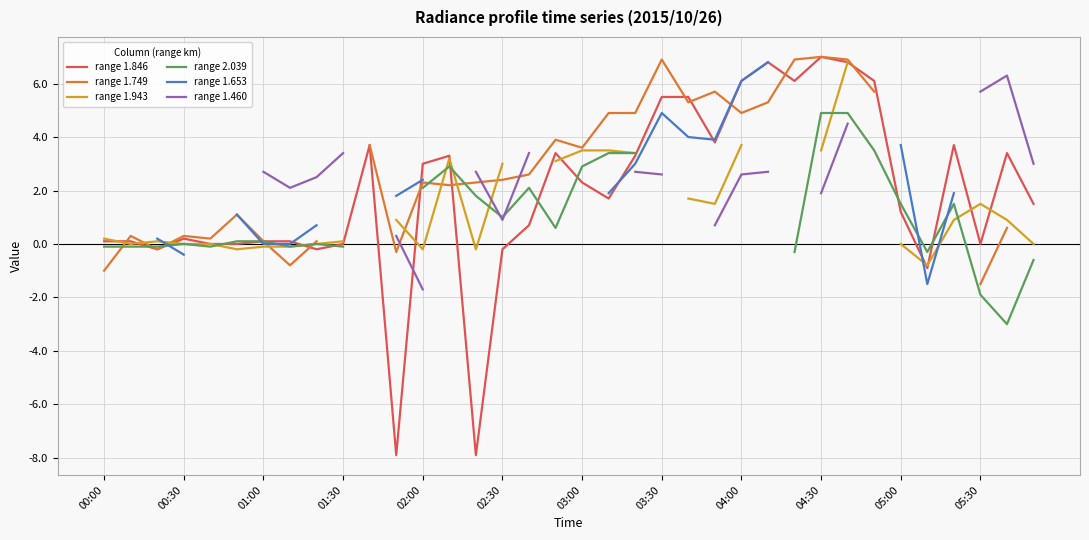

What is the minimum value shown in the chart?

-7.9